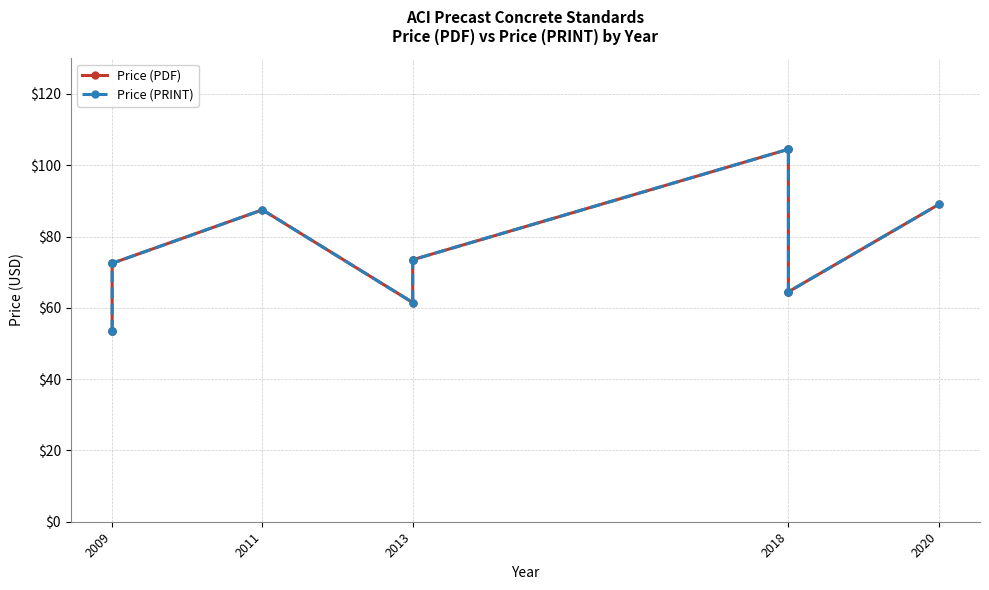

Reading left to right, extract all data points from this chart.

Price (PDF): 53.5	53.5	72.5	72.5	87.5	61.5	73.5	73.5	104.5	104.5	64.5	64.5	89.0
Price (PRINT): 53.5	53.5	72.5	72.5	87.5	61.5	73.5	73.5	104.5	104.5	64.5	64.5	89.0